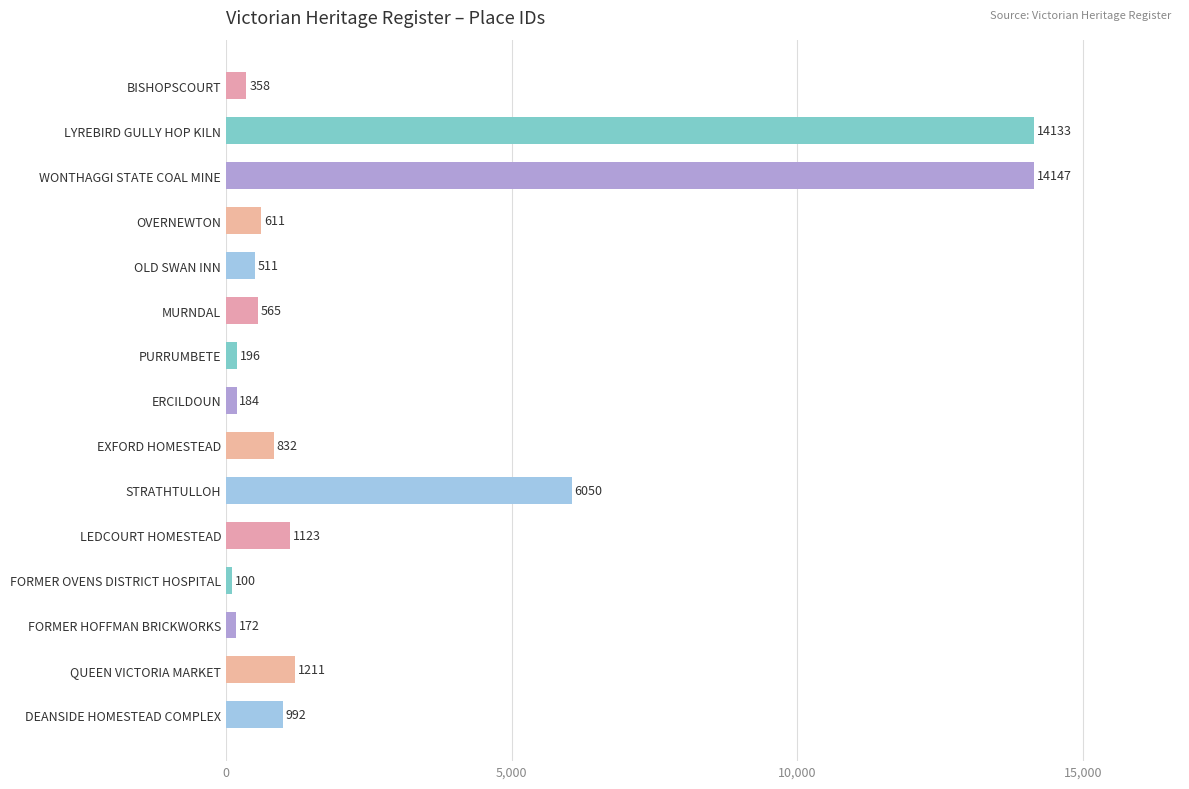

What is the value of the 5th bar from the top?

511